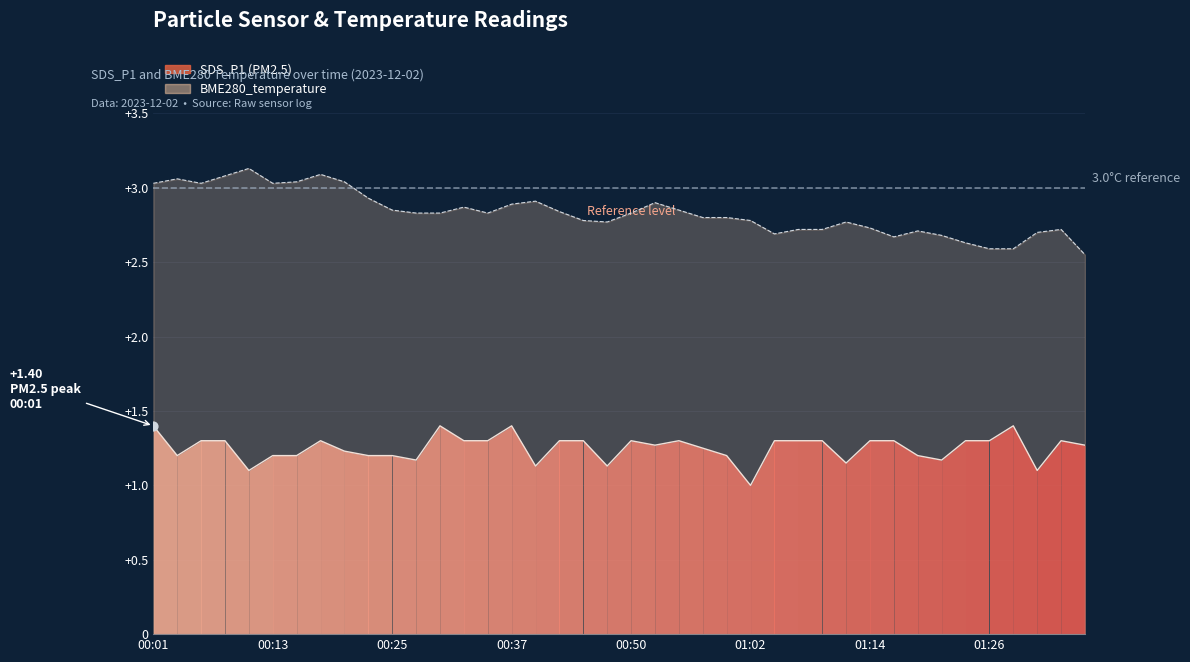

What is the change in value from 01:02 to 18?

+0.1